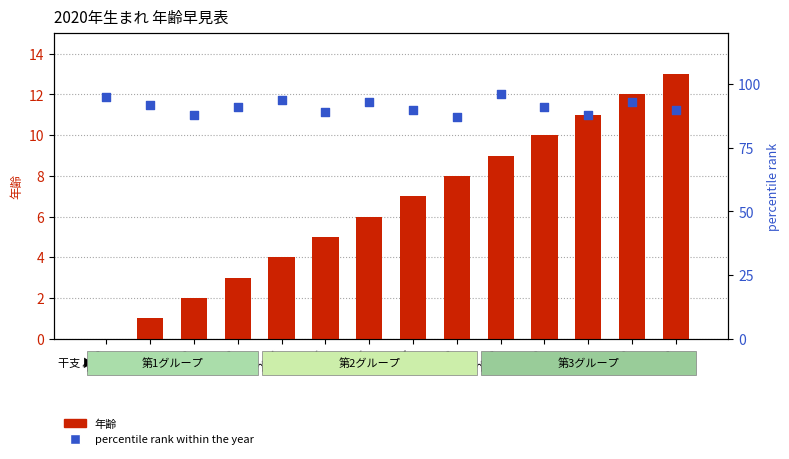

What is the total value across all series at 2032?

105